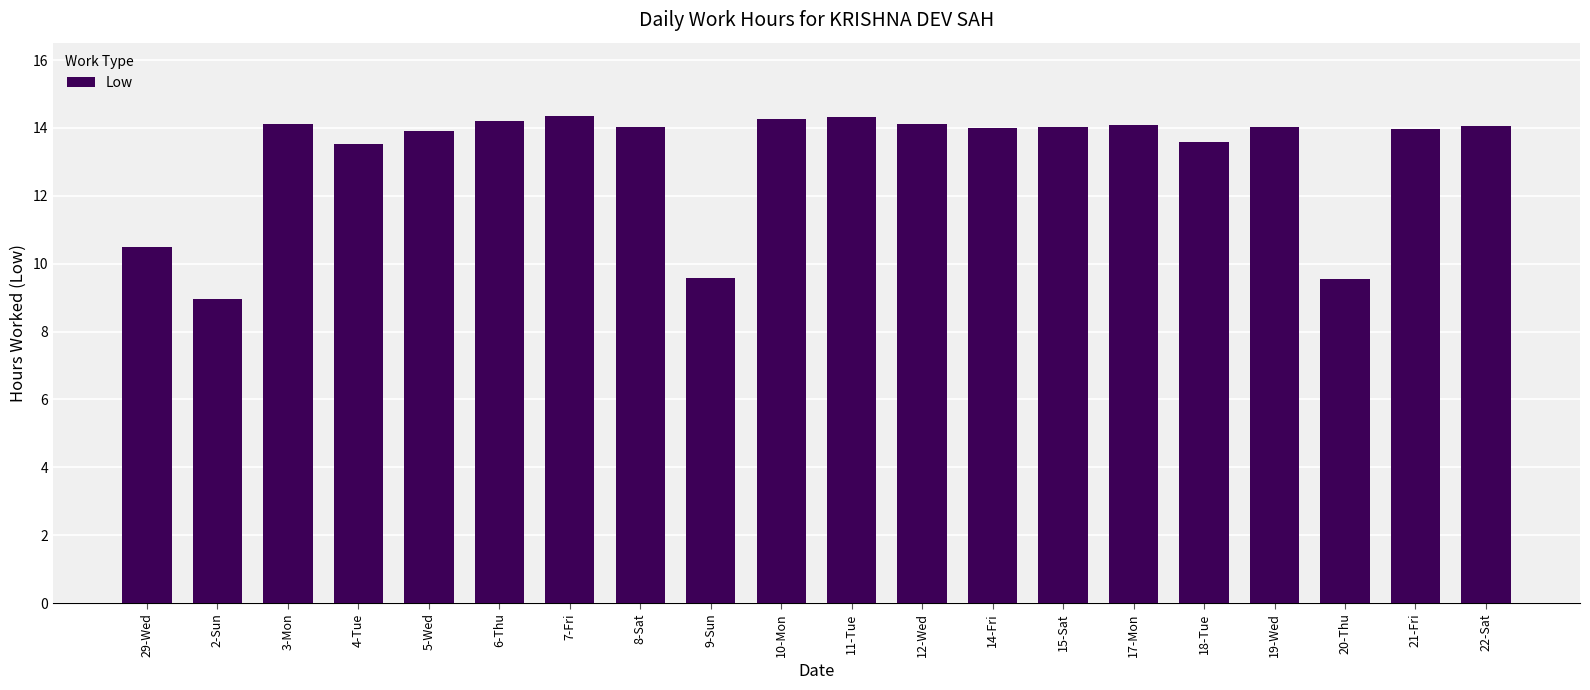

True or false: the data shows 19.6 at 7-Fri.

False